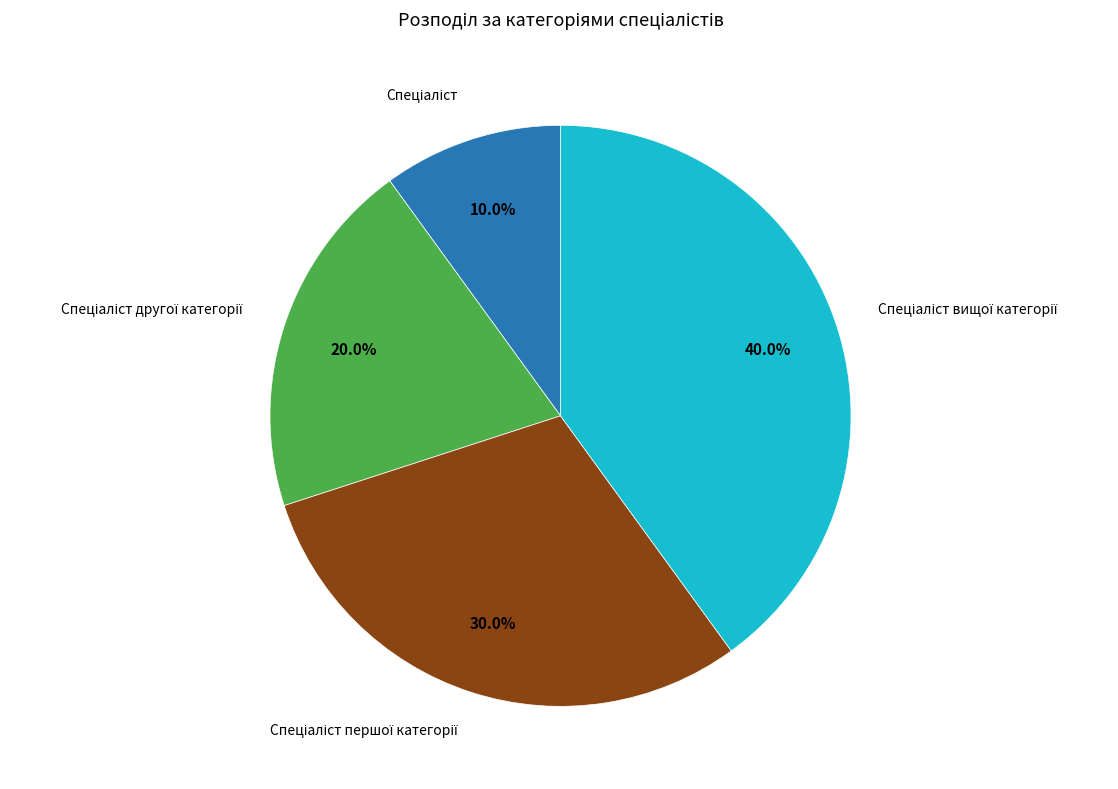

Is there a majority slice in this chart?

No